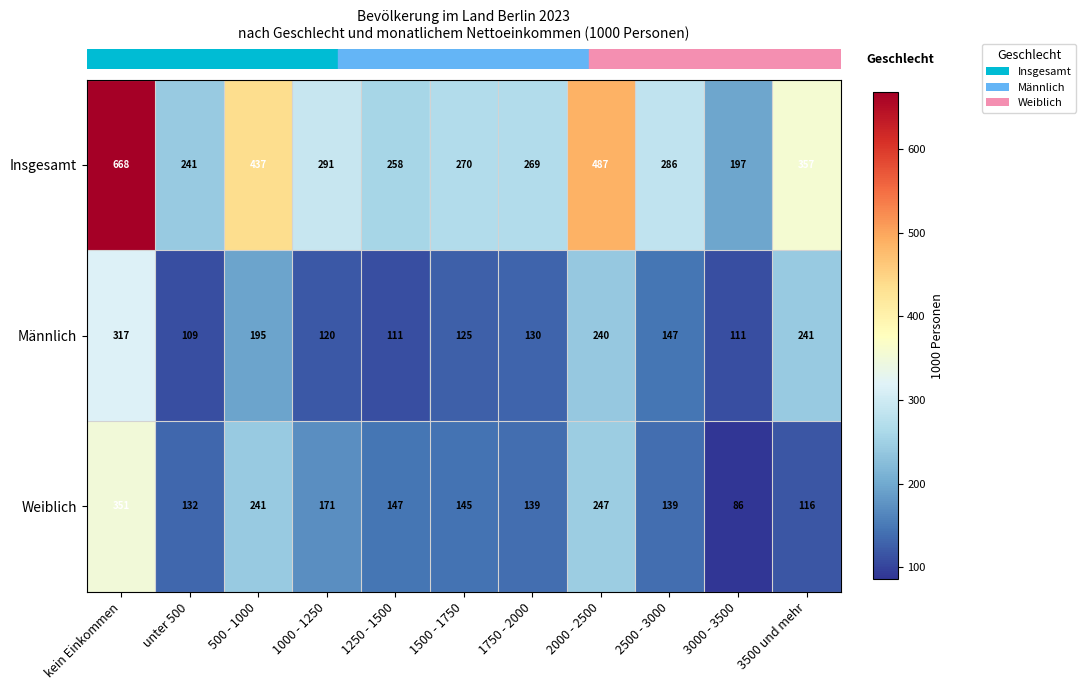

True or false: Insgesamt has a value of 440 at 1500 - 1750.

False